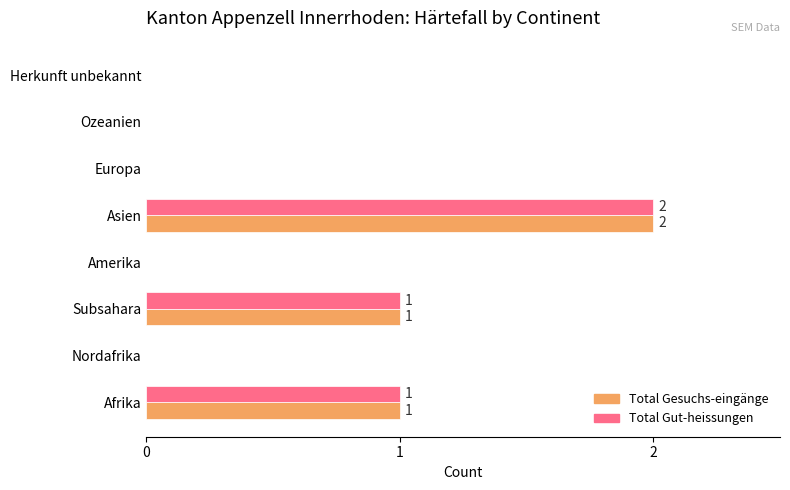

The Total Gesuchs-eingänge series shows 0 at Nordafrika. True or false?

True